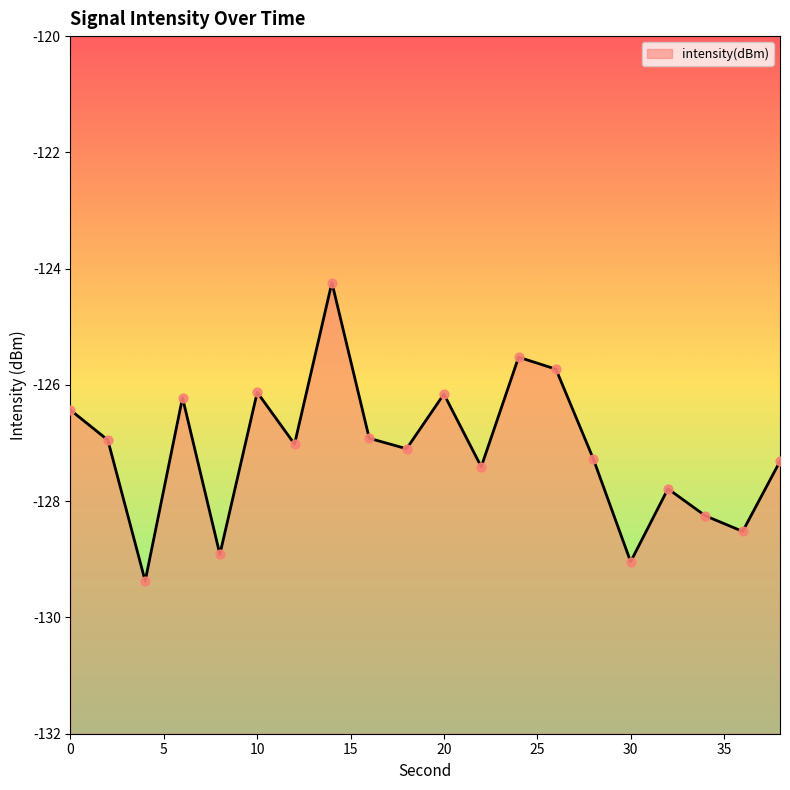

What is the change in value from 12 to 24?

+1.5